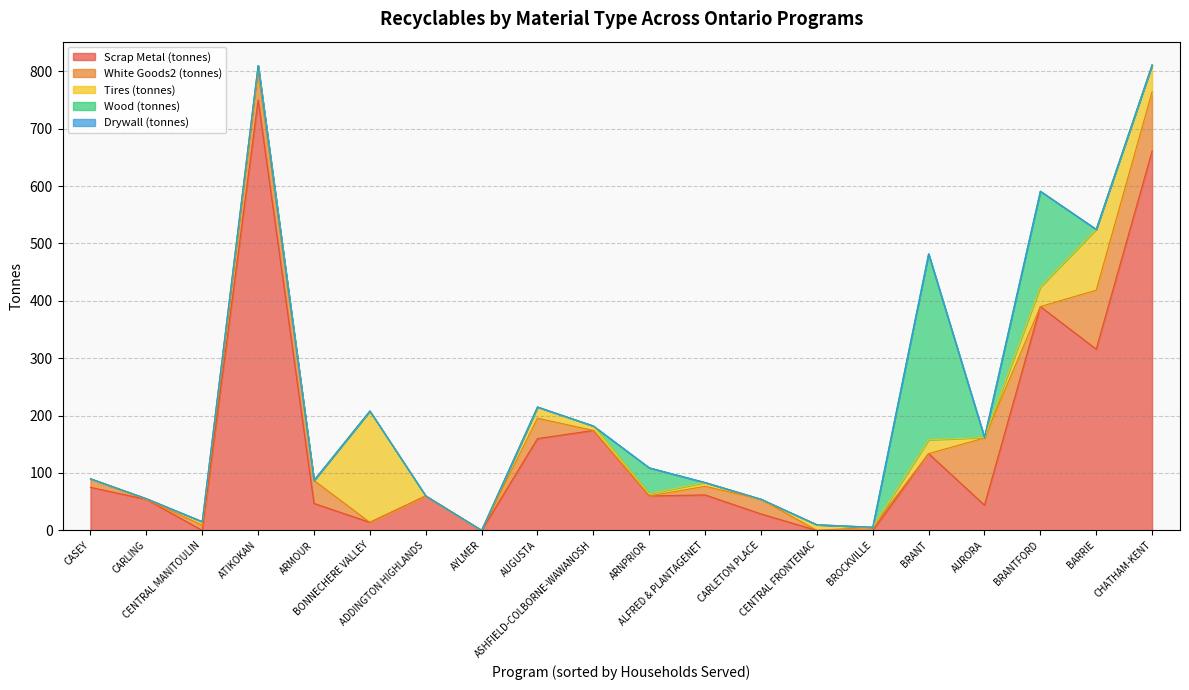

Reading left to right, extract all data points from this chart.

Scrap Metal (tonnes): ADDINGTON HIGHLANDS=60.0	ALFRED & PLANTAGENET=61.8	ARMOUR=47.0	ARNPRIOR=60.0	ASHFIELD-COLBORNE-WAWANOSH=174.1	ATIKOKAN=750.0	AUGUSTA=160.0	AURORA=44.0	AYLMER=0.0	BARRIE=315.7	BONNECHERE VALLEY=14.0	BRANT=133.8	BRANTFORD=390.0	BROCKVILLE=0.0	CARLETON PLACE=28.7	CARLING=54.0	CASEY=75.0	CENTRAL FRONTENAC=0.0	CENTRAL MANITOULIN=0.0	CHATHAM-KENT=661.0
White Goods2 (tonnes): ADDINGTON HIGHLANDS=0.0	ALFRED & PLANTAGENET=15.0	ARMOUR=40.0	ARNPRIOR=0.0	ASHFIELD-COLBORNE-WAWANOSH=0.0	ATIKOKAN=50.0	AUGUSTA=35.5	AURORA=117.0	AYLMER=0.0	BARRIE=102.8	BONNECHERE VALLEY=0.0	BRANT=0.0	BRANTFORD=0.0	BROCKVILLE=5.5	CARLETON PLACE=25.6	CARLING=0.0	CASEY=15.0	CENTRAL FRONTENAC=0.0	CENTRAL MANITOULIN=9.1	CHATHAM-KENT=103.0
Tires (tonnes): ADDINGTON HIGHLANDS=0.0	ALFRED & PLANTAGENET=6.6	ARMOUR=0.0	ARNPRIOR=4.0	ASHFIELD-COLBORNE-WAWANOSH=7.8	ATIKOKAN=10.0	AUGUSTA=19.5	AURORA=1.0	AYLMER=0.0	BARRIE=106.0	BONNECHERE VALLEY=194.0	BRANT=24.0	BRANTFORD=34.0	BROCKVILLE=0.0	CARLETON PLACE=0.0	CARLING=1.2	CASEY=0.0	CENTRAL FRONTENAC=9.8	CENTRAL MANITOULIN=6.1	CHATHAM-KENT=47.0
Wood (tonnes): ADDINGTON HIGHLANDS=0.0	ALFRED & PLANTAGENET=0.0	ARMOUR=0.0	ARNPRIOR=45.0	ASHFIELD-COLBORNE-WAWANOSH=0.0	ATIKOKAN=0.0	AUGUSTA=0.0	AURORA=0.0	AYLMER=0.0	BARRIE=0.0	BONNECHERE VALLEY=0.0	BRANT=324.1	BRANTFORD=167.0	BROCKVILLE=0.0	CARLETON PLACE=0.0	CARLING=0.0	CASEY=0.0	CENTRAL FRONTENAC=0.0	CENTRAL MANITOULIN=0.0	CHATHAM-KENT=0.0
Drywall (tonnes): ADDINGTON HIGHLANDS=0.0	ALFRED & PLANTAGENET=0.0	ARMOUR=0.0	ARNPRIOR=0.0	ASHFIELD-COLBORNE-WAWANOSH=0.0	ATIKOKAN=0.0	AUGUSTA=0.0	AURORA=0.0	AYLMER=0.0	BARRIE=0.0	BONNECHERE VALLEY=0.0	BRANT=0.0	BRANTFORD=0.0	BROCKVILLE=0.0	CARLETON PLACE=0.0	CARLING=0.0	CASEY=0.0	CENTRAL FRONTENAC=0.0	CENTRAL MANITOULIN=0.0	CHATHAM-KENT=0.0